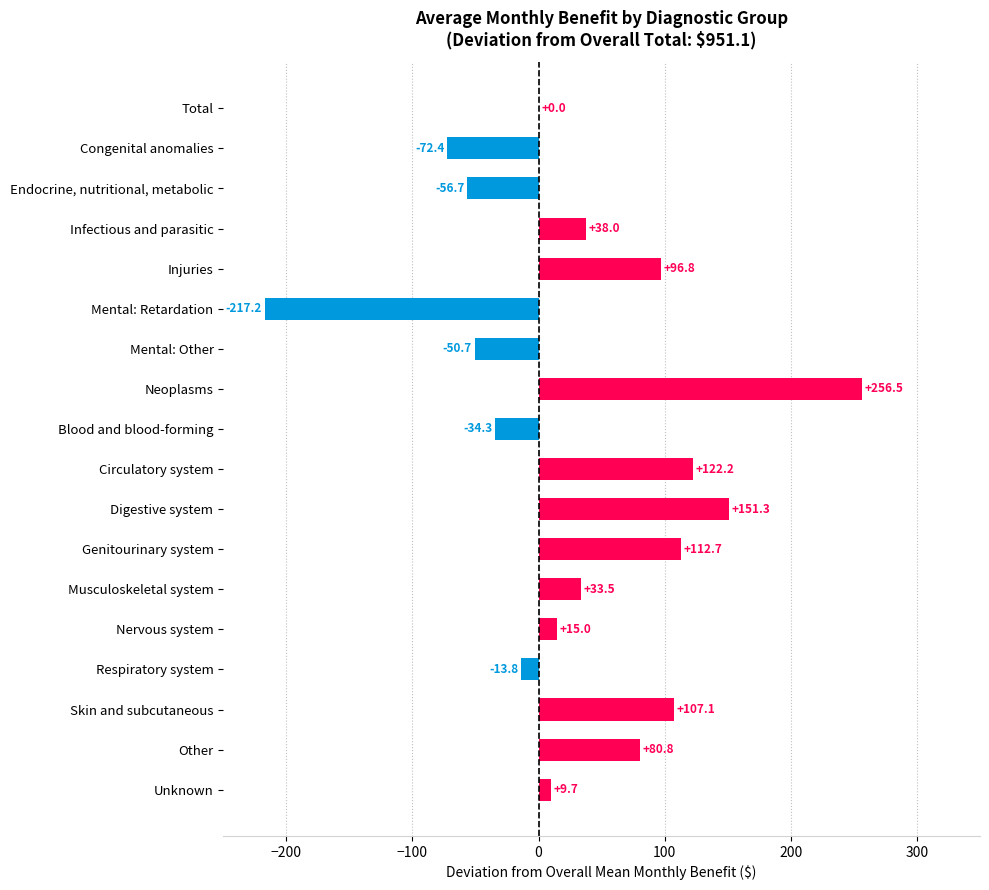

What is the maximum value shown in the chart?

256.5